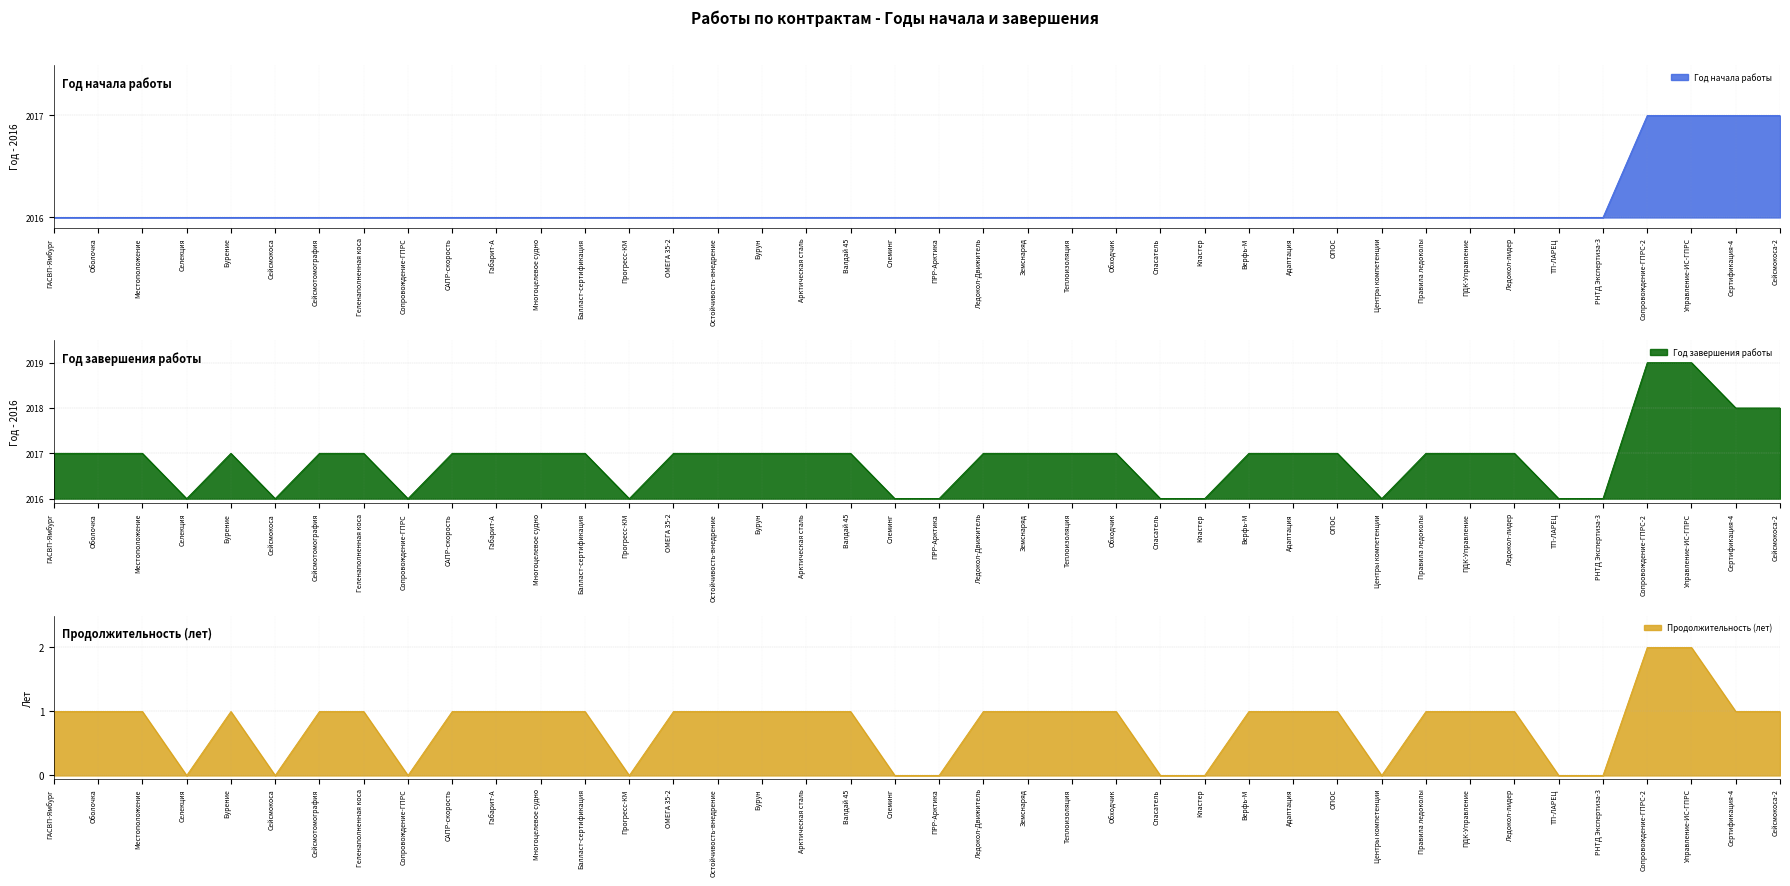

In Год завершения работы, how many points are lower than both neighbors (excluding endpoints)?

5